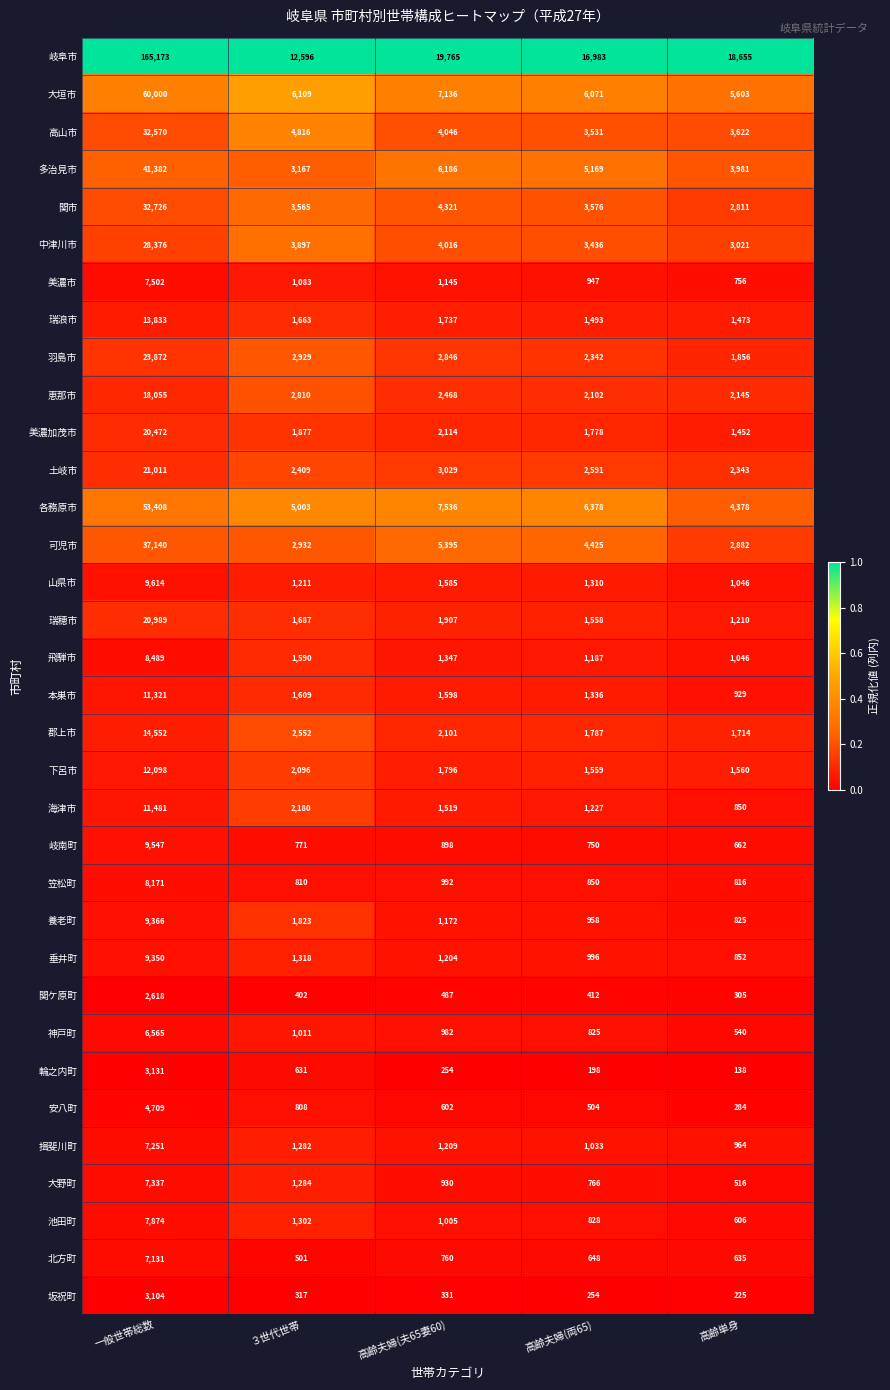

Rank the series at 一般世帯総数 from highest to lowest value.

岐阜市, 大垣市, 各務原市, 多治見市, 可児市, 関市, 高山市, 中津川市, 羽島市, 土岐市, 瑞穂市, 美濃加茂市, 恵那市, 郡上市, 瑞浪市, 下呂市, 海津市, 本巣市, 山県市, 岐南町, 養老町, 垂井町, 飛騨市, 笠松町, 池田町, 美濃市, 大野町, 揖斐川町, 北方町, 神戸町, 安八町, 輪之内町, 坂祝町, 関ケ原町